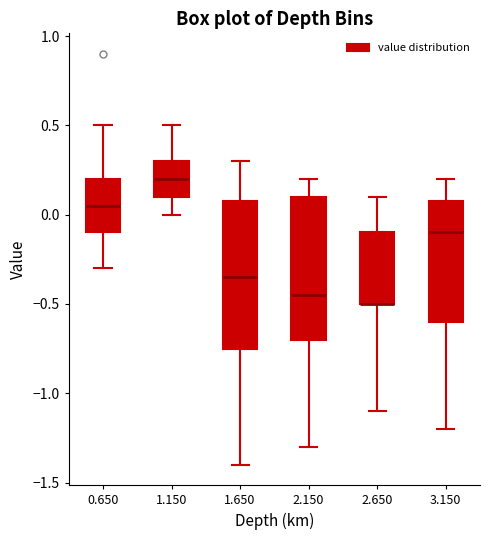

Reading left to right, transcribe this box plot: for each box, give where its median line is, the range the box spans, and where its two whiskers end, as read against the y-axis. The values are not printed on the chart, so give them approximately, as read against the axis.

0.650: median 0.05, box -0.10 to 0.20, whiskers -0.30 to 0.50
1.150: median 0.20, box 0.10 to 0.30, whiskers 0.00 to 0.50
1.650: median -0.35, box -0.75 to 0.10, whiskers -1.40 to 0.30
2.150: median -0.45, box -0.70 to 0.10, whiskers -1.30 to 0.20
2.650: median -0.50 (drawn on the box's lower edge), box -0.50 to -0.10, whiskers -1.10 to 0.10
3.150: median -0.10, box -0.60 to 0.10, whiskers -1.20 to 0.20